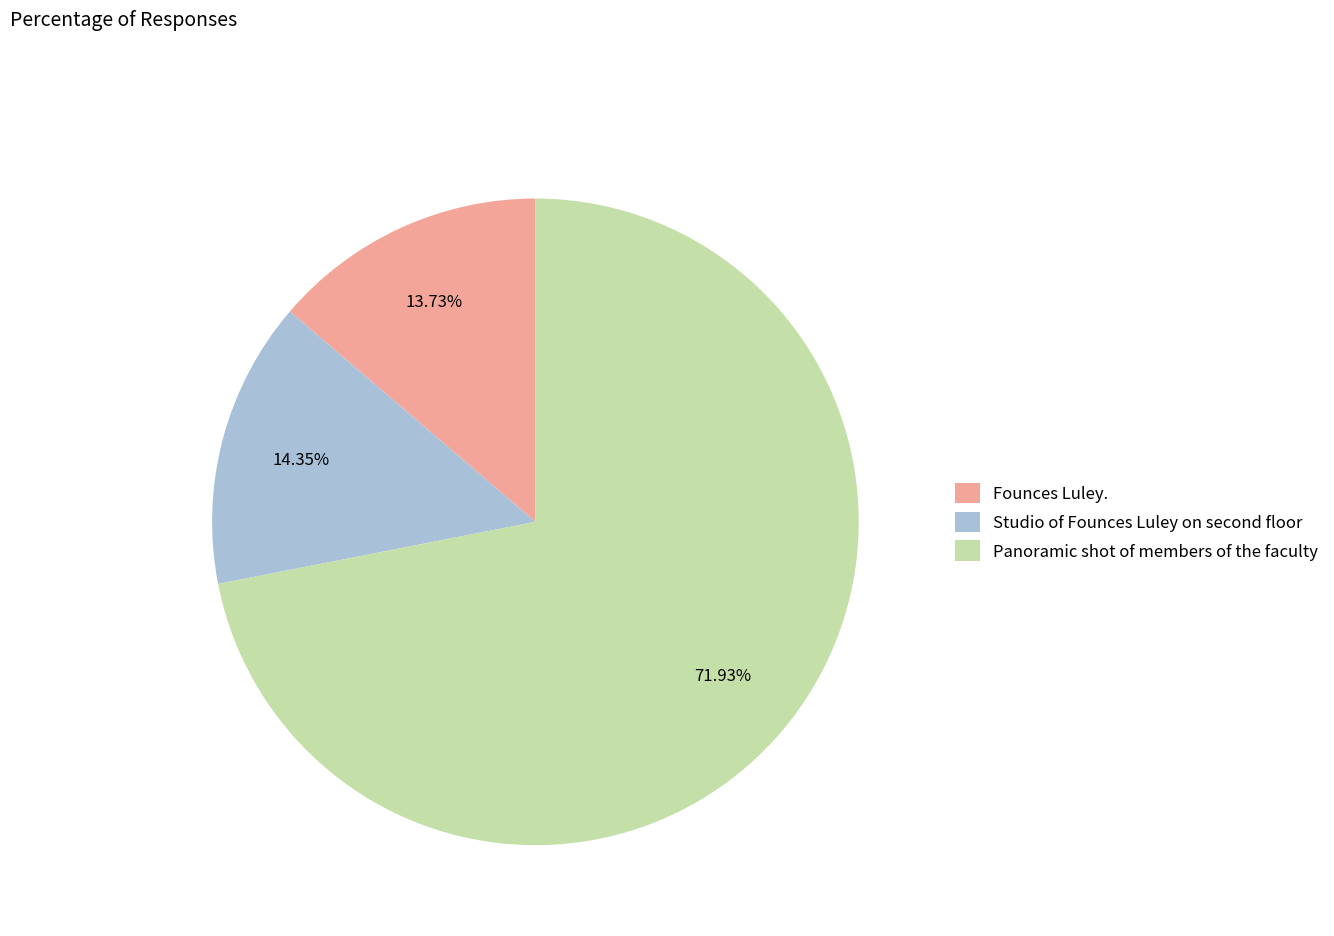

How much of the chart is everything except Panoramic shot of members of the faculty?

28.1%